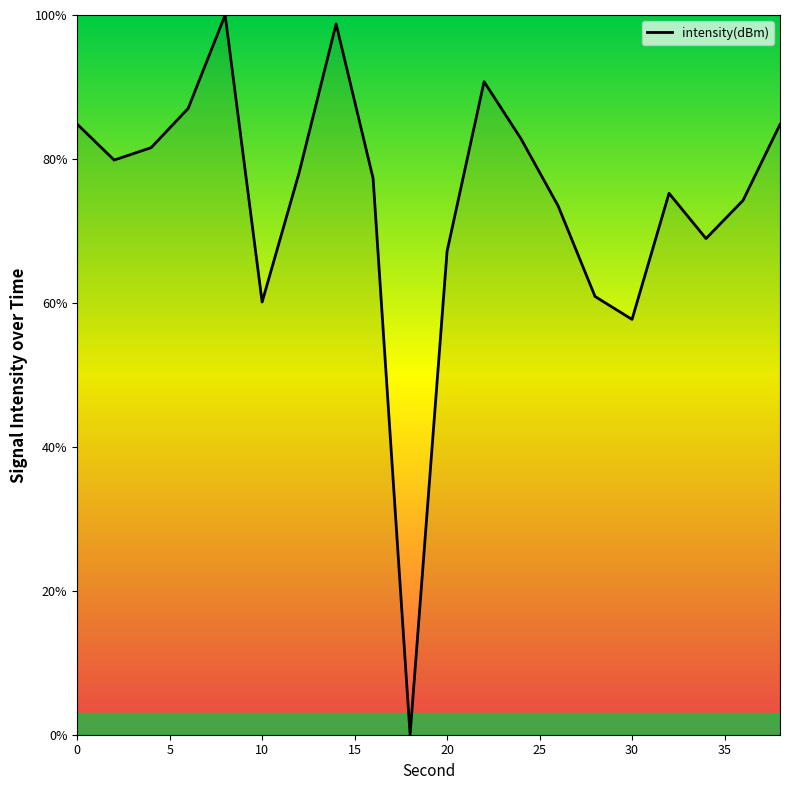

Reading left to right, transcribe all the data shown in this chart.

84.8	79.8	81.6	87.0	100.0	60.1	78.1	98.8	77.3	0.0	67.2	90.7	82.8	73.5	60.9	57.7	75.2	68.9	74.2	84.8